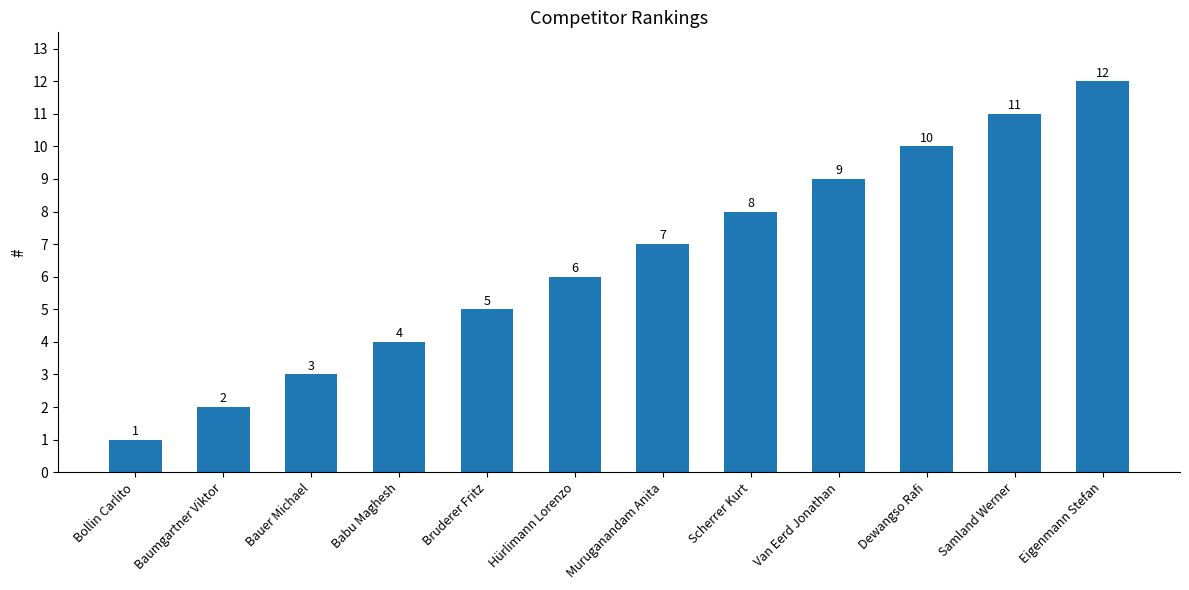

Read the value at Samland Werner, to the nearest 5.

10